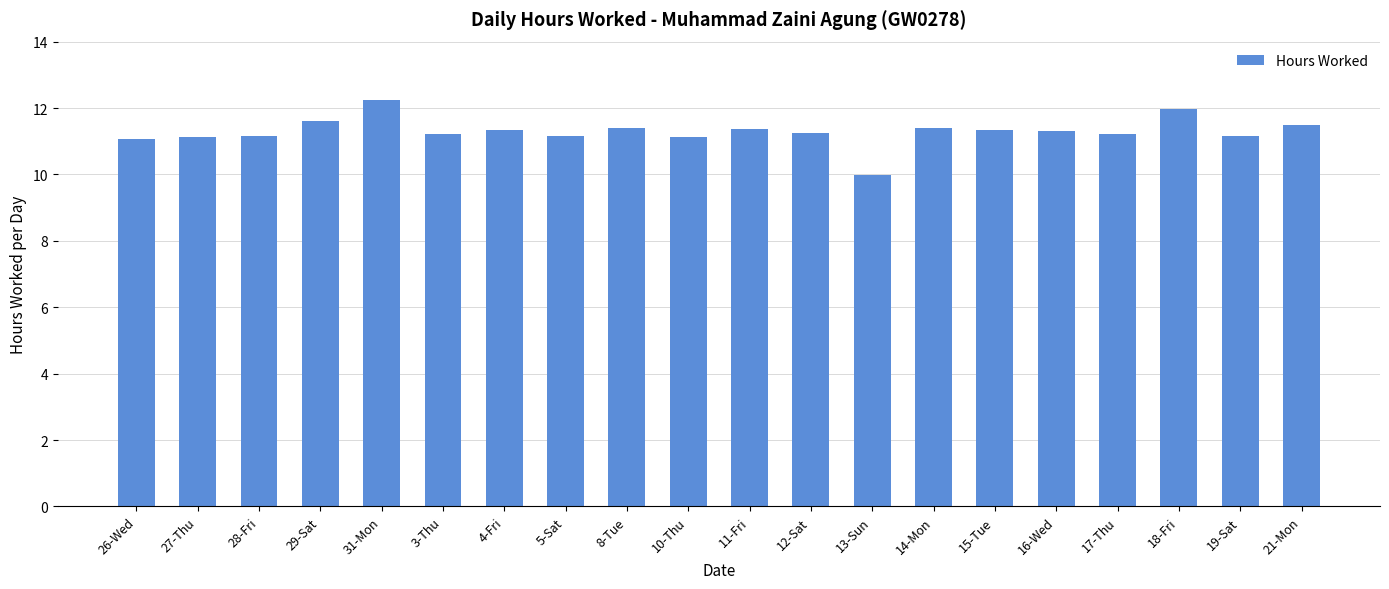

What is the sum of all values?

226.0